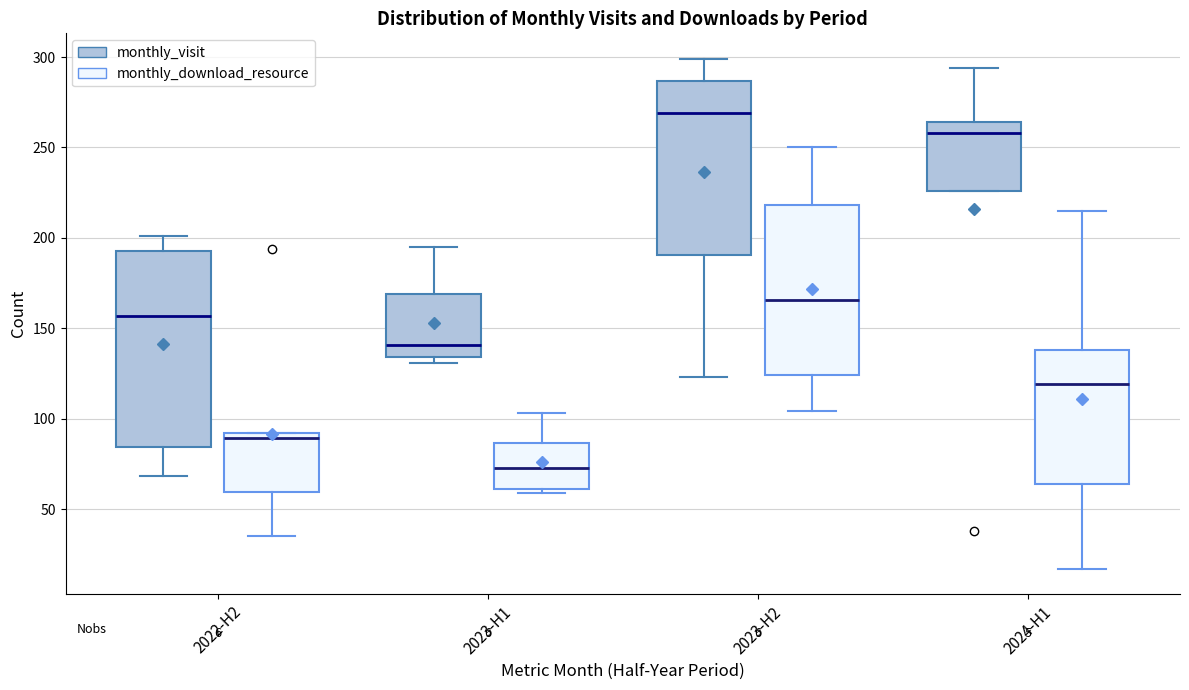

Reading left to right, transcribe this box plot: for each box, give where its median line is, the range the box spans, and where its two whiskers end, as read against the y-axis. The values are not printed on the chart, so give them approximately, as read against the axis.

2022-H2 (monthly_visit): median 155, box 85 to 195, whiskers 70 to 200
2022-H2 (monthly_download_resource): median 90 (just below the box's upper edge), box 60 to 90, whiskers 35 to 90
2023-H1 (monthly_visit): median 140, box 135 to 170, whiskers 130 to 195
2023-H1 (monthly_download_resource): median 75, box 60 to 85, whiskers 60 (just below the box's lower edge) to 105
2023-H2 (monthly_visit): median 270, box 190 to 285, whiskers 125 to 300
2023-H2 (monthly_download_resource): median 165, box 125 to 220, whiskers 105 to 250
2024-H1 (monthly_visit): median 260, box 225 to 265, whiskers 225 to 295
2024-H1 (monthly_download_resource): median 120, box 65 to 140, whiskers 15 to 215